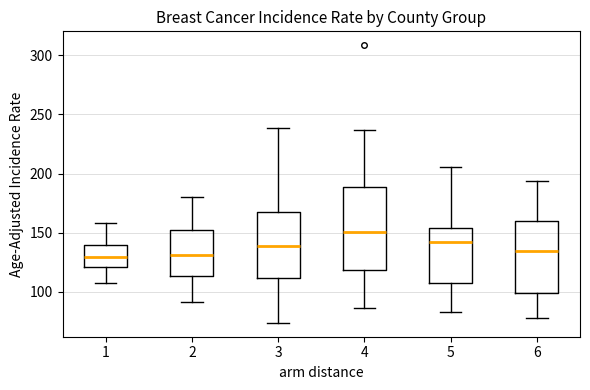

Where does the upper whisker of the box at x = 3 end on the y-axis? The values are not printed on the chart, so give them approximately, as read against the axis.

240